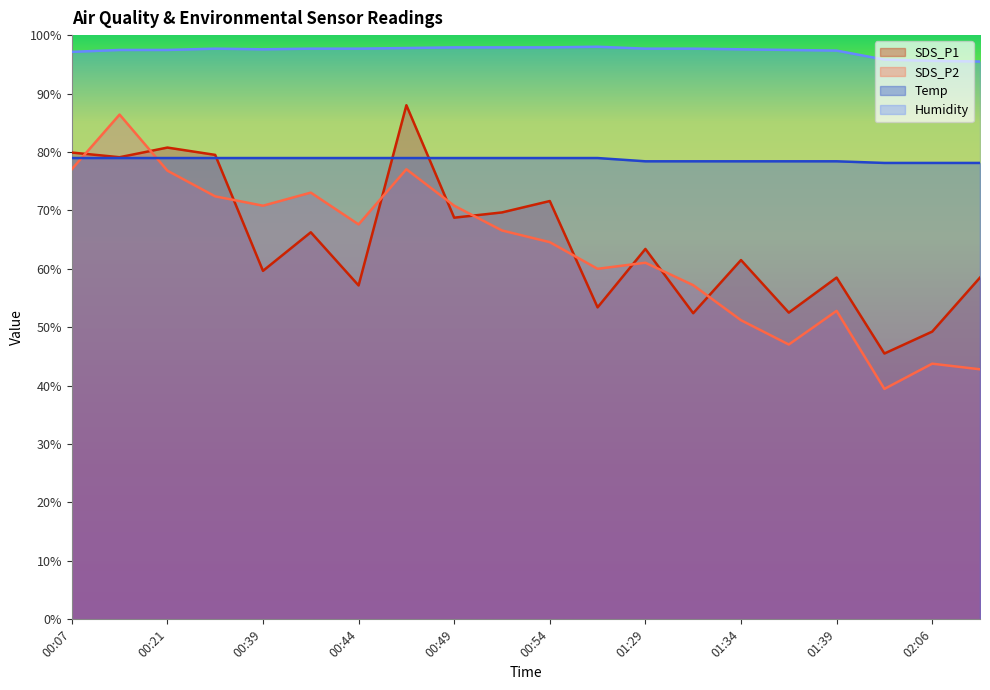

Which category has the lowest value in the SDS_P2 series?

02:04